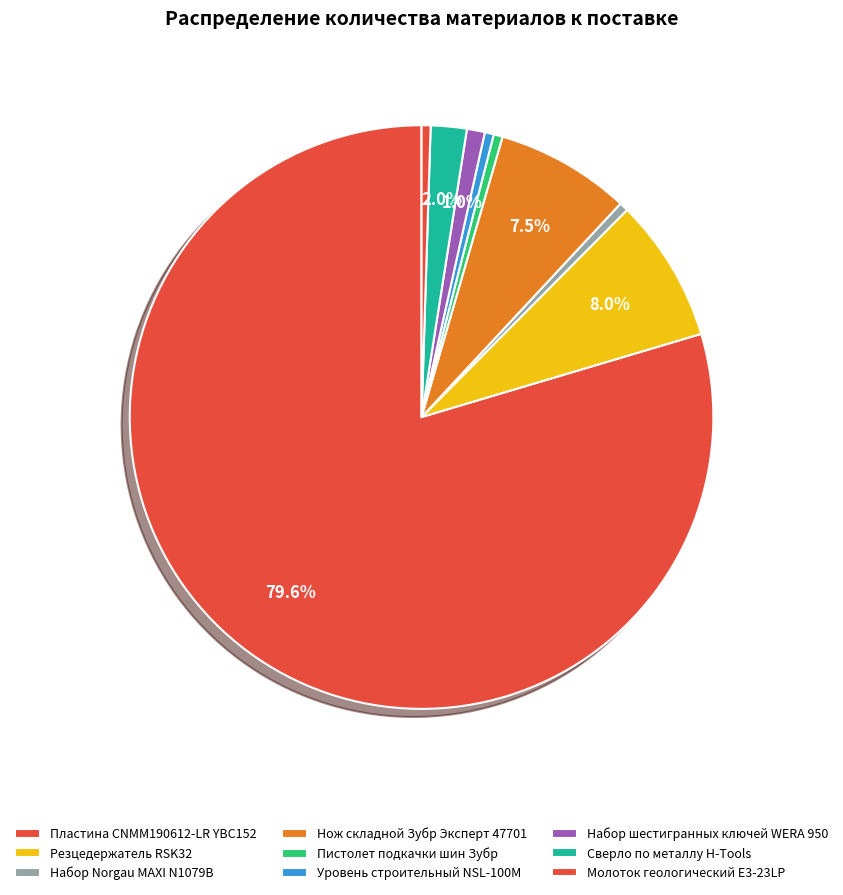

How many segments does this pie chart have?

9